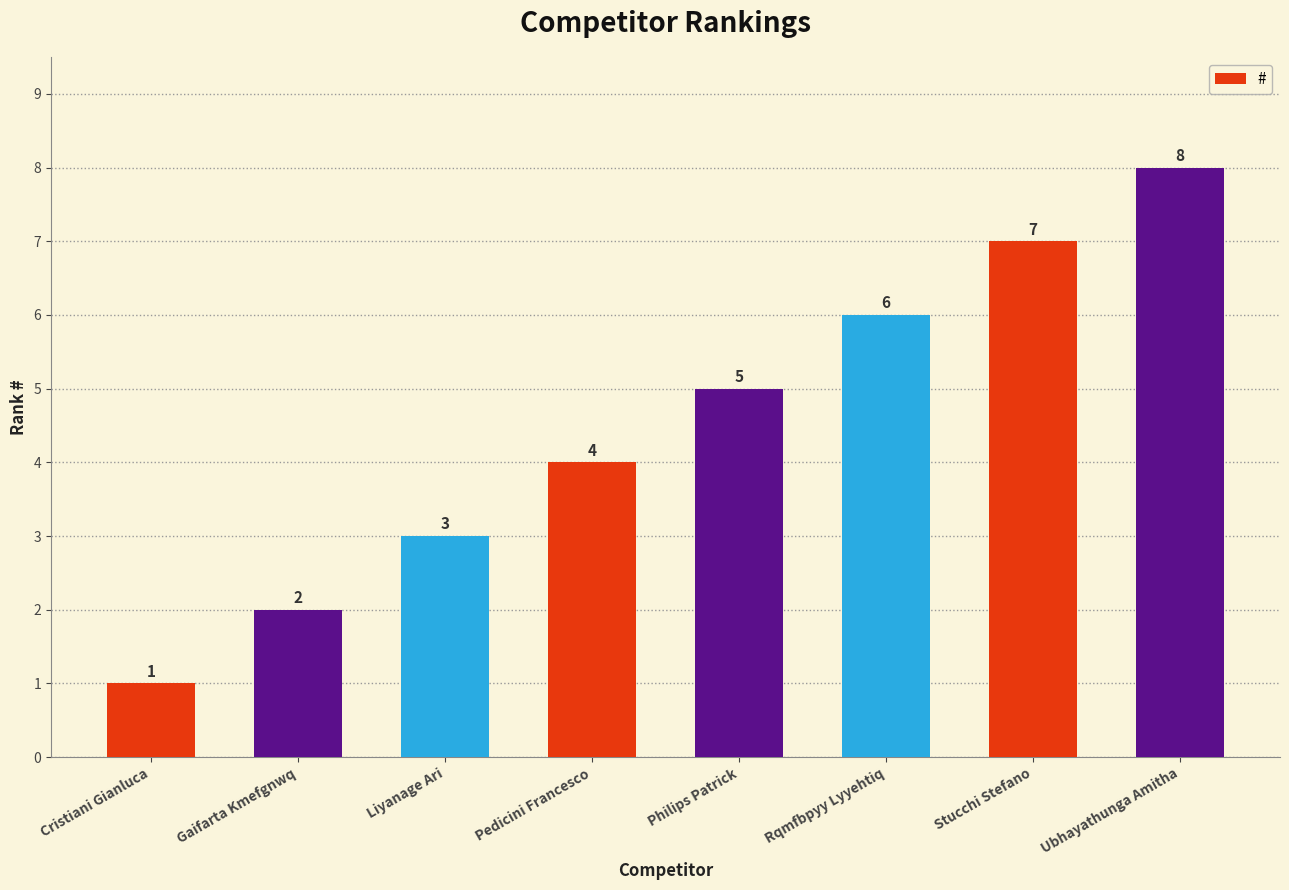

Reading left to right, transcribe all the data shown in this chart.

1	2	3	4	5	6	7	8